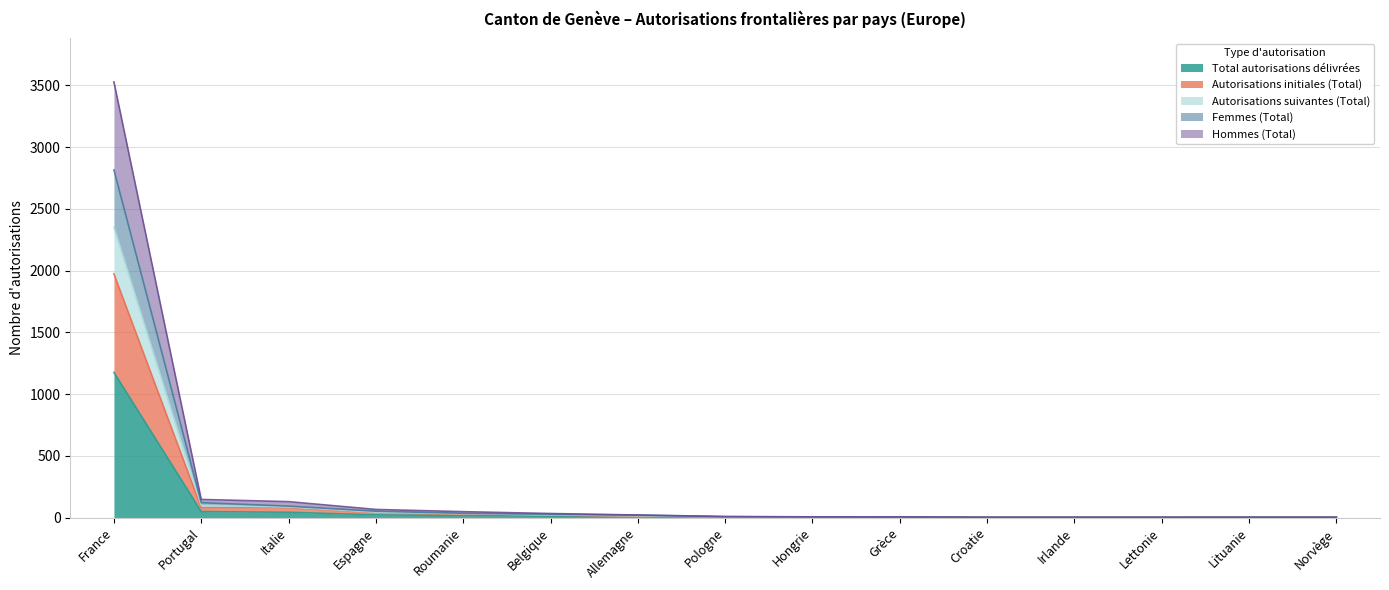

At which category does the chart reach its minimum across all series?

Croatie